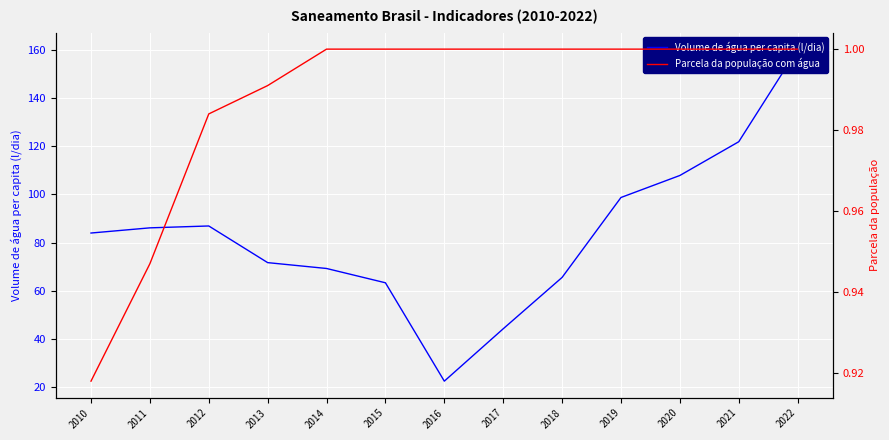

Reading left to right, extract all data points from this chart.

Volume de água per capita (l/dia): 84.0	86.1	86.9	71.7	69.2	63.3	22.5	44.2	65.5	98.7	107.9	121.9	160.3
Parcela da população com água: 0.9	0.9	1.0	1.0	1.0	1.0	1.0	1.0	1.0	1.0	1.0	1.0	1.0